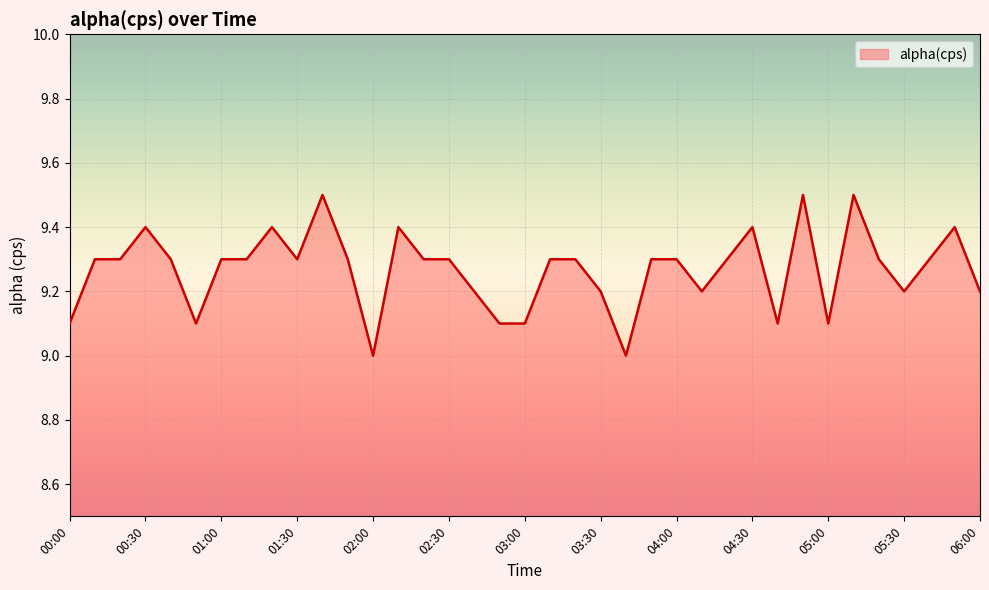

What is the greatest value displayed?

9.5